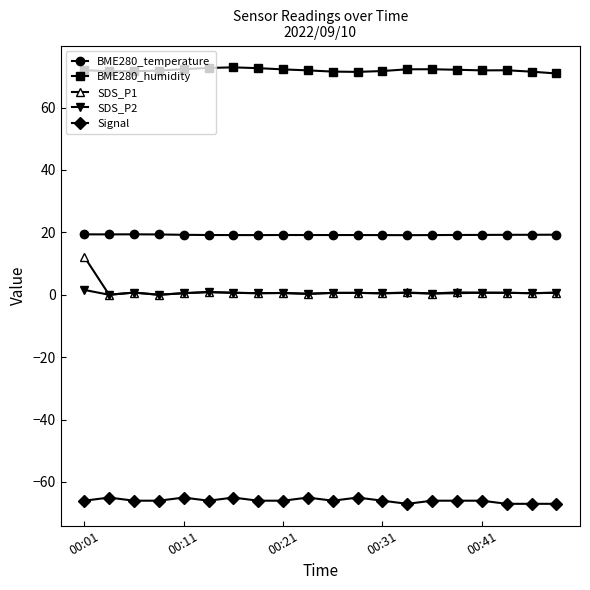

Which series has the largest range (max minus min)?

SDS_P1